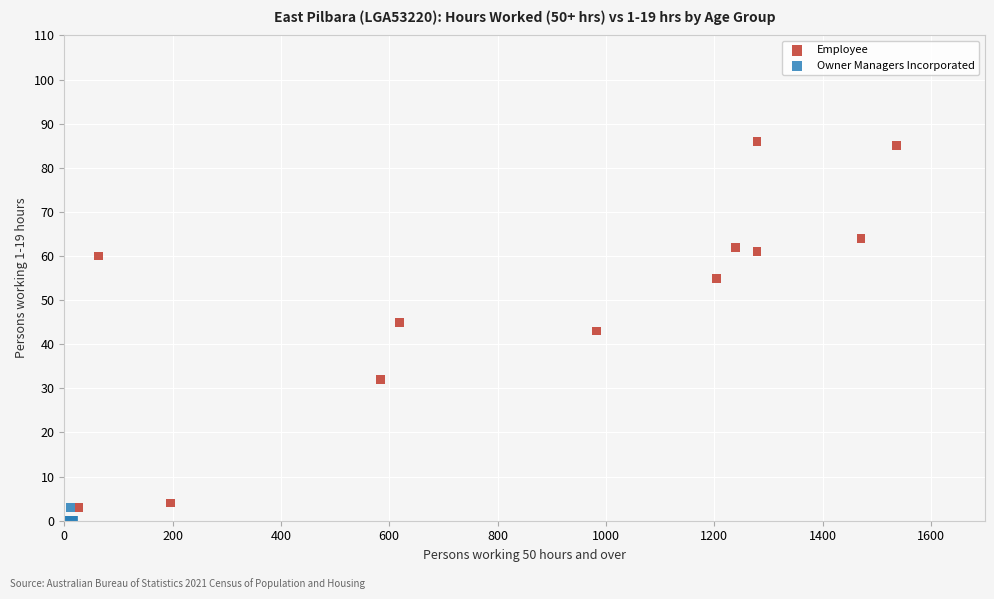

Which series has the largest Y range (max minus min)?

Employee